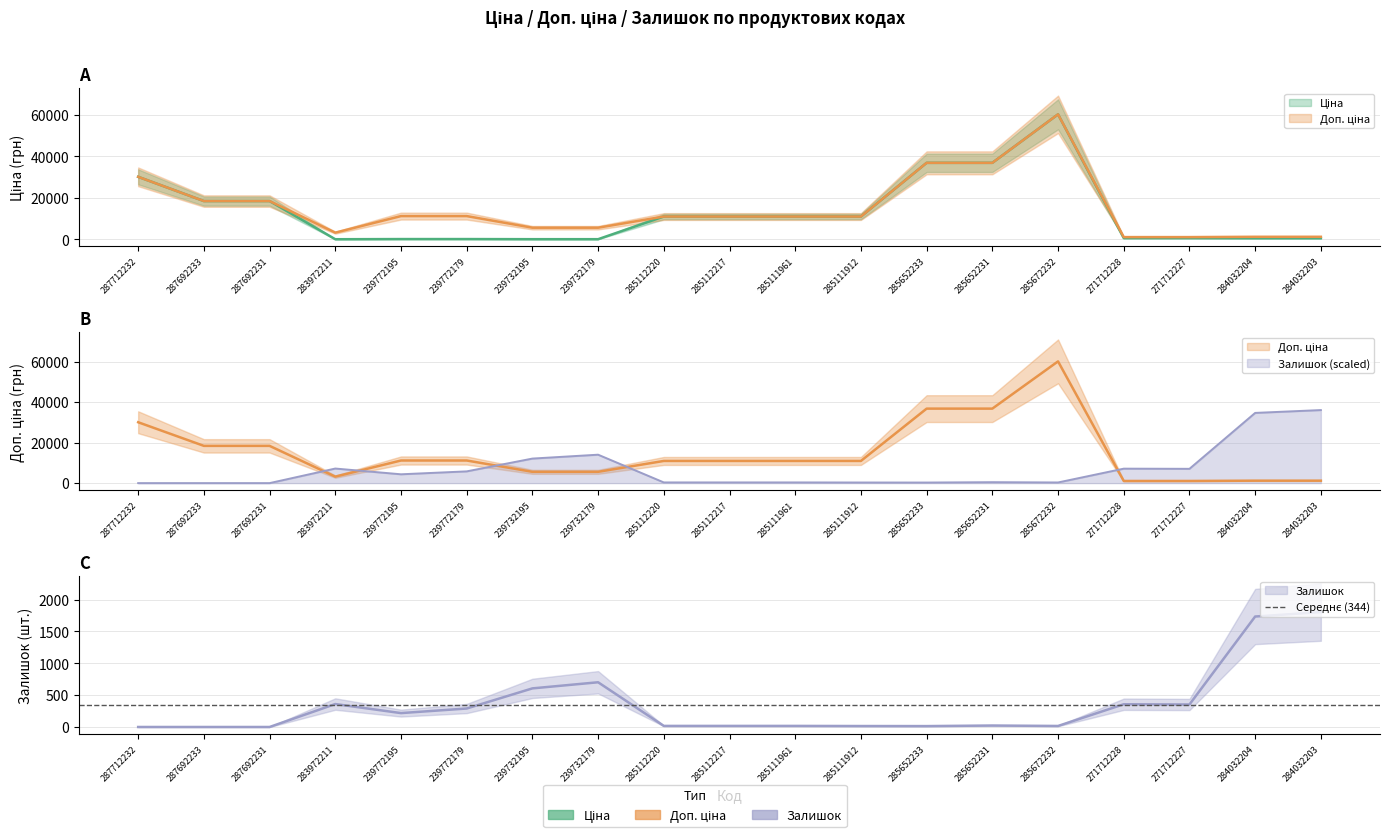

Which series has the largest range (max minus min)?

Ціна